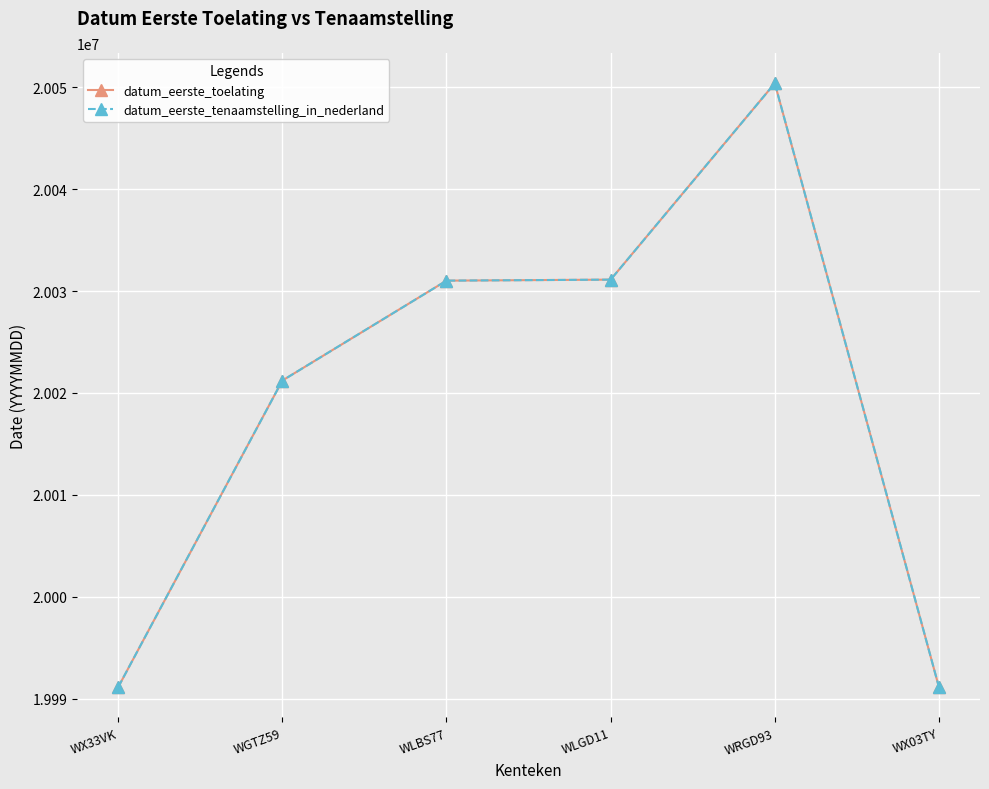

What position from the left is WLBS77?

3